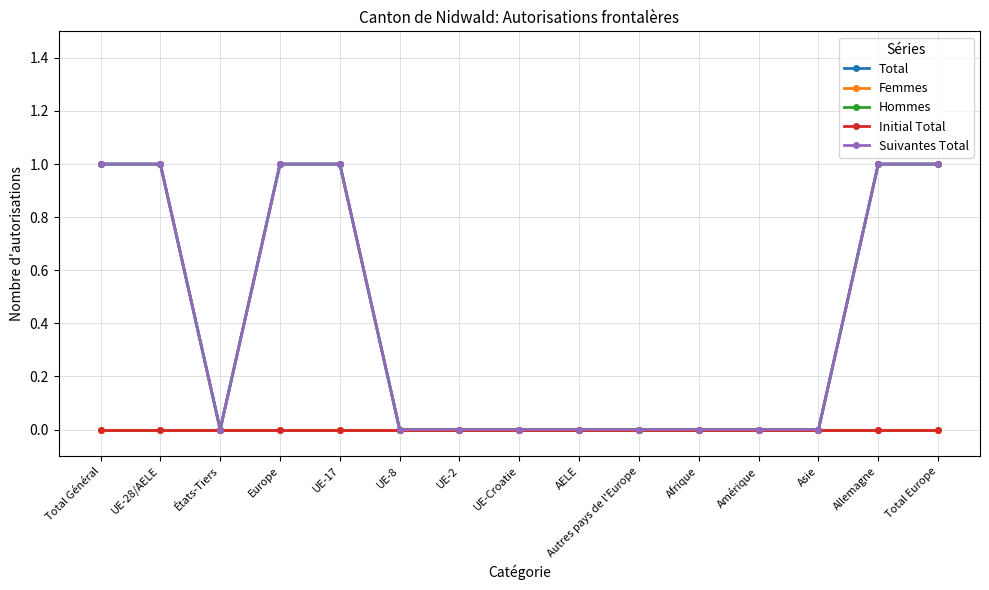

True or false: Femmes and Total intersect in this chart.

False